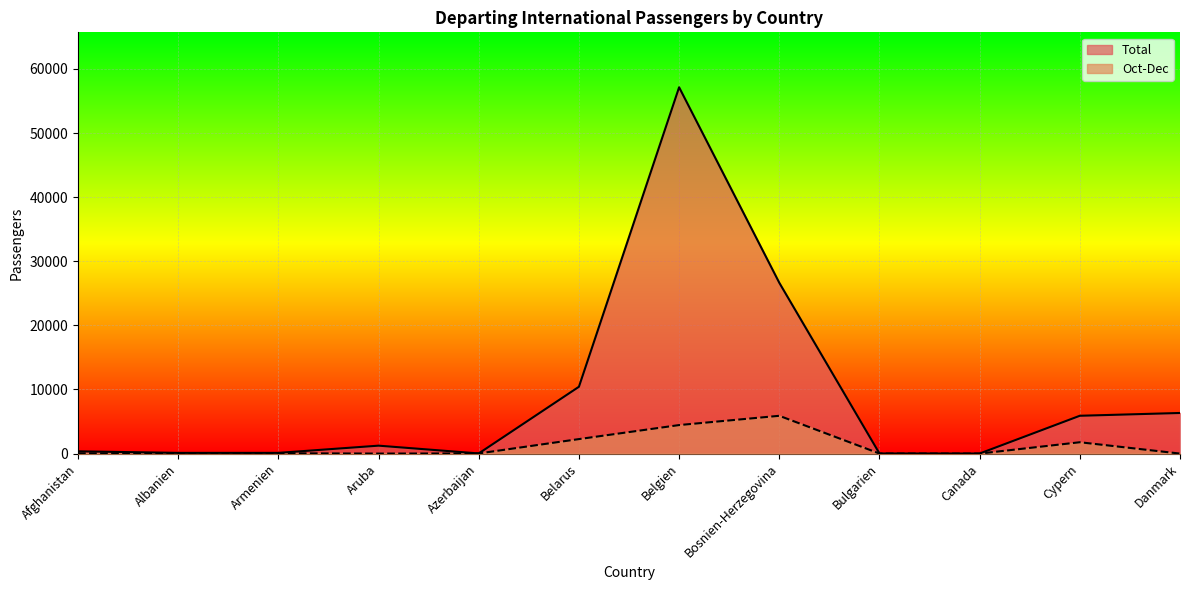

What is the difference between the maximum and second lowest values in the Oct-Dec series?

5894